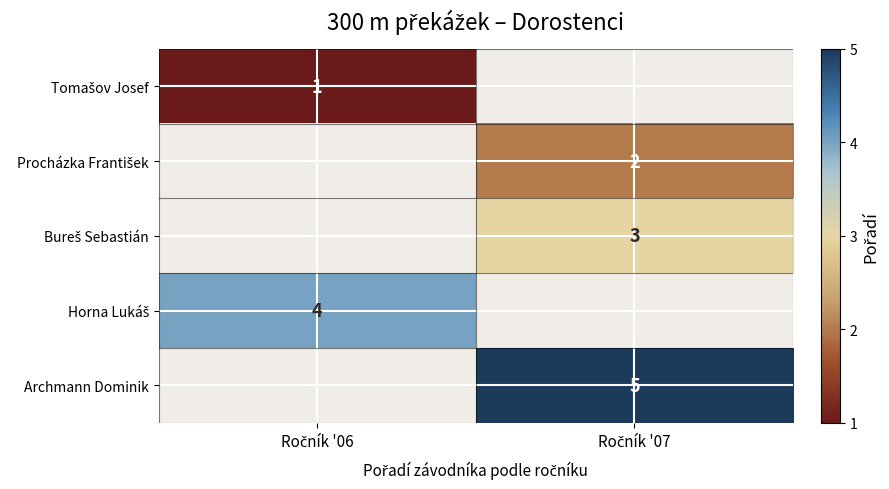

What is the minimum value shown in the chart?

1.0